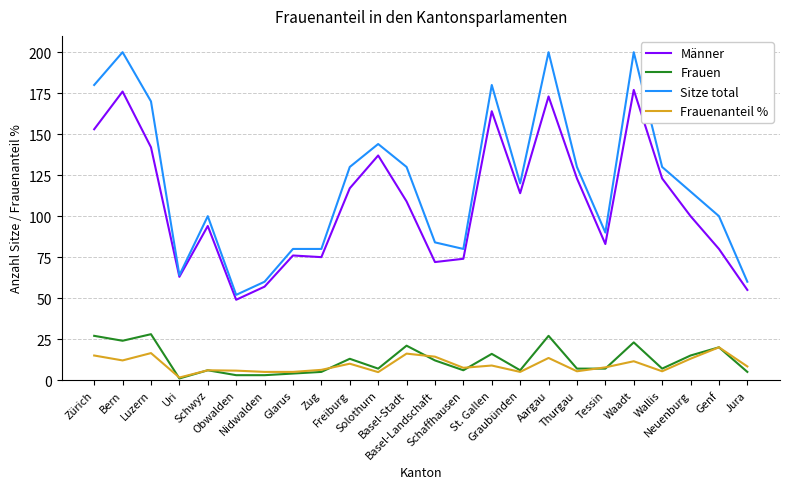

Where is the first local maximum for Sitze total?

Bern